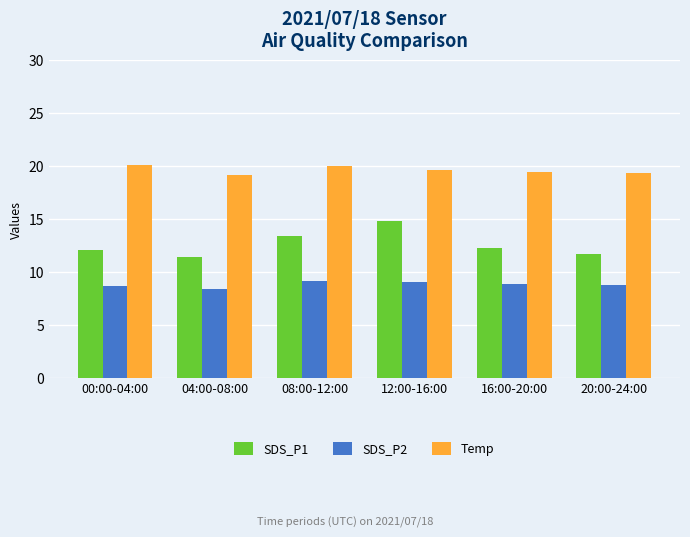

What is the total value across all series at 20:00-24:00?

39.9